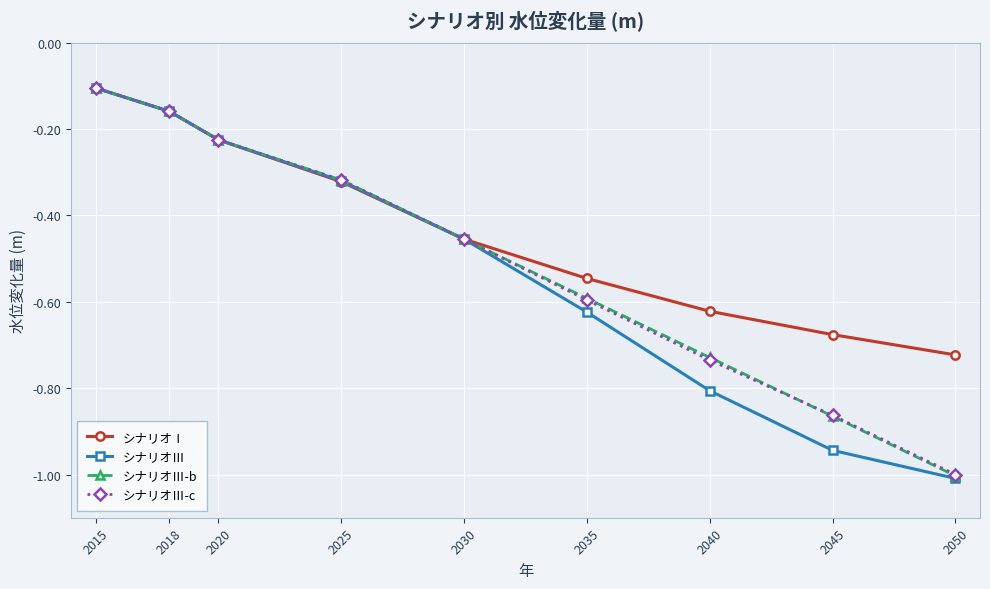

What is the sum of the シナリオⅢ-b values at 2045 and 2018?

-1.0